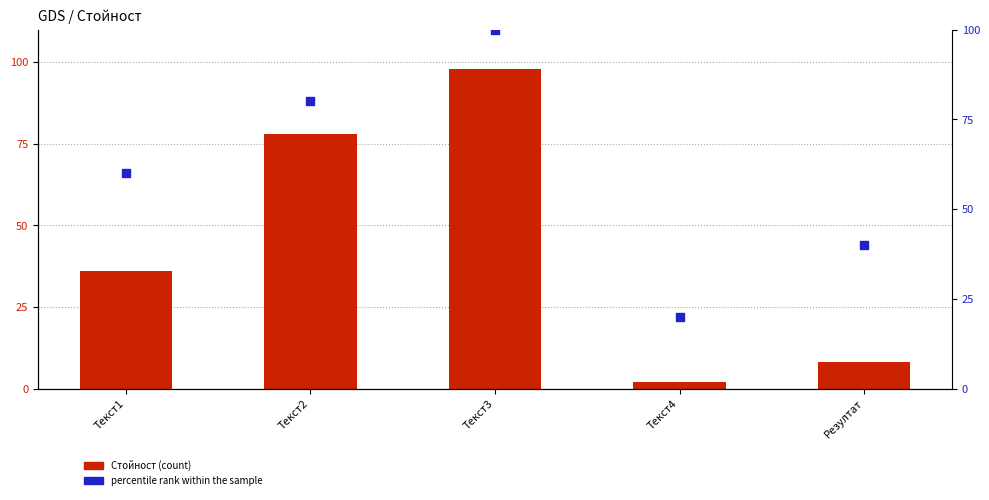

At how many categories does at least one series exceed 87?

1